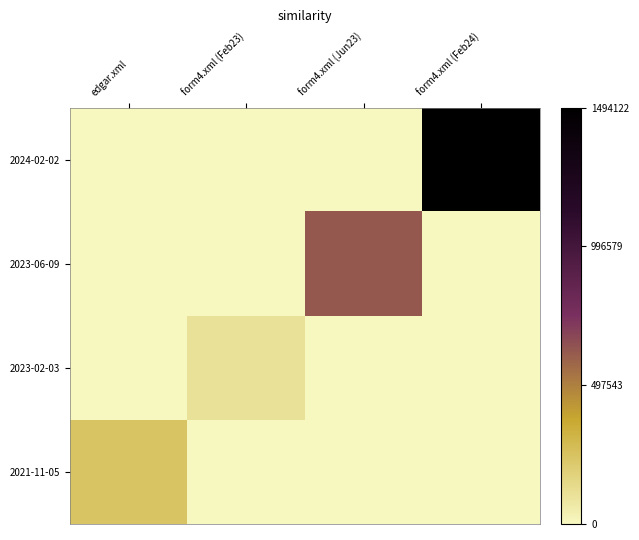

Reading left to right, list all the values displayed in this chart.

2021-11-05: edgar.xml=0.2	form4.xml (Feb23)=0.0	form4.xml (Jun23)=0.0	form4.xml (Feb24)=0.0
2023-02-03: edgar.xml=0.0	form4.xml (Feb23)=0.1	form4.xml (Jun23)=0.0	form4.xml (Feb24)=0.0
2023-06-09: edgar.xml=0.0	form4.xml (Feb23)=0.0	form4.xml (Jun23)=0.4	form4.xml (Feb24)=0.0
2024-02-02: edgar.xml=0.0	form4.xml (Feb23)=0.0	form4.xml (Jun23)=0.0	form4.xml (Feb24)=1.0